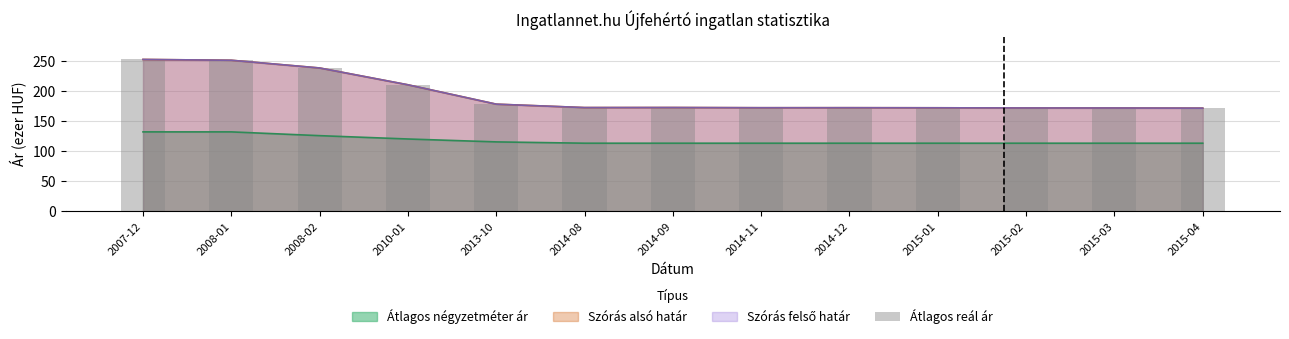

True or false: the data shows 294.0 at 2014-12.

False